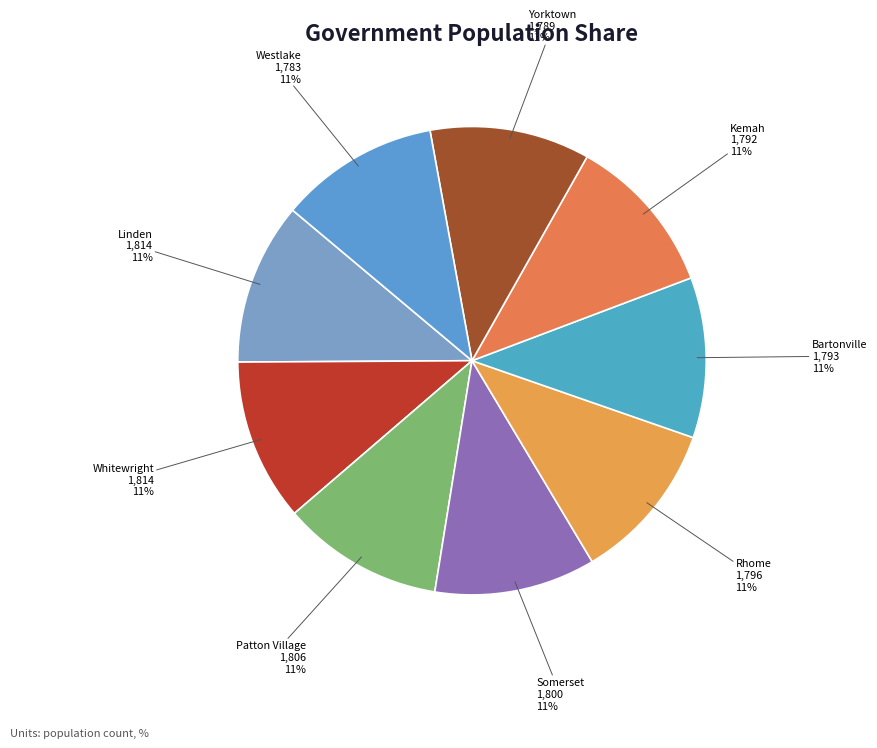

True or false: Kemah accounts for 11% of the total.

True